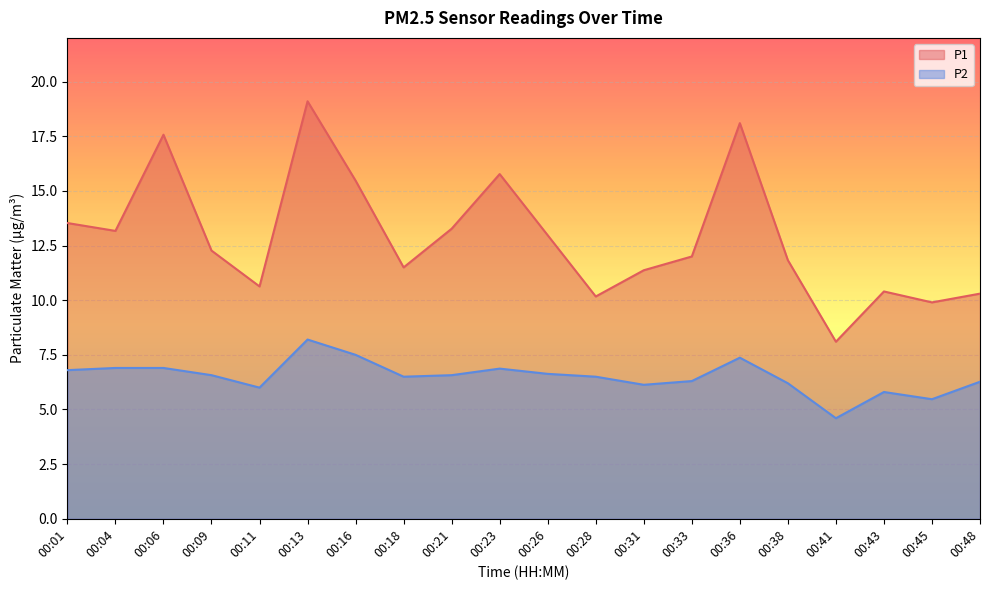

True or false: P1 and P2 cross at least once.

False